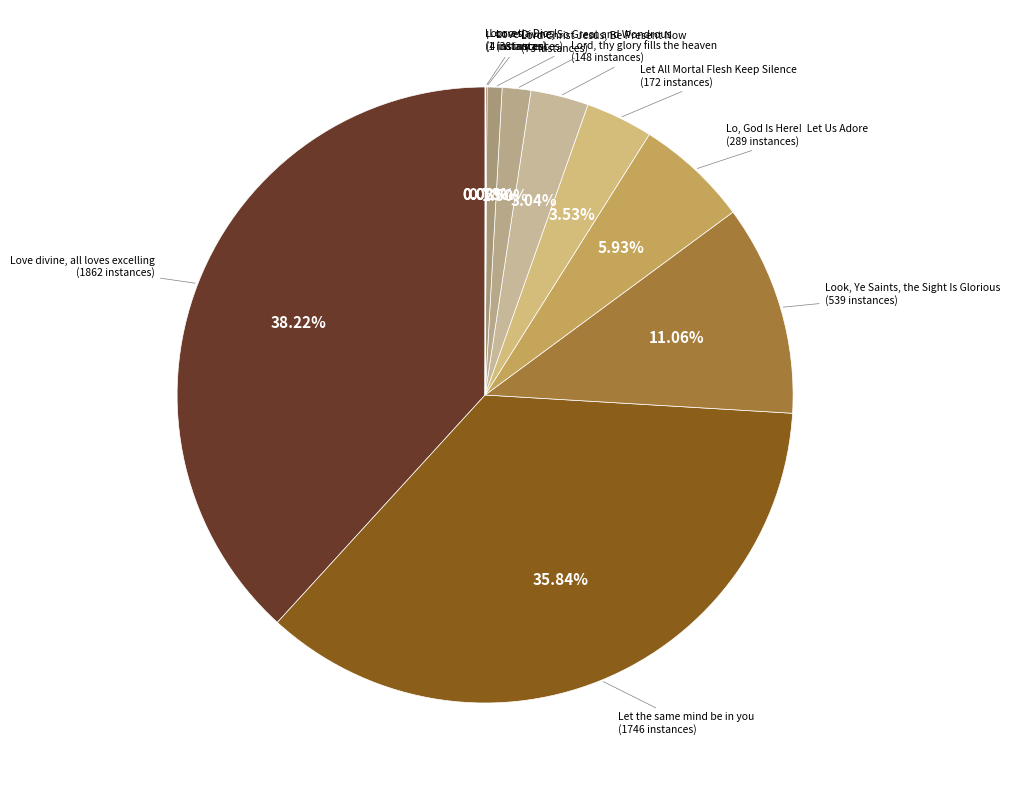

To the nearest percent, what is the average slice percentage?

10%